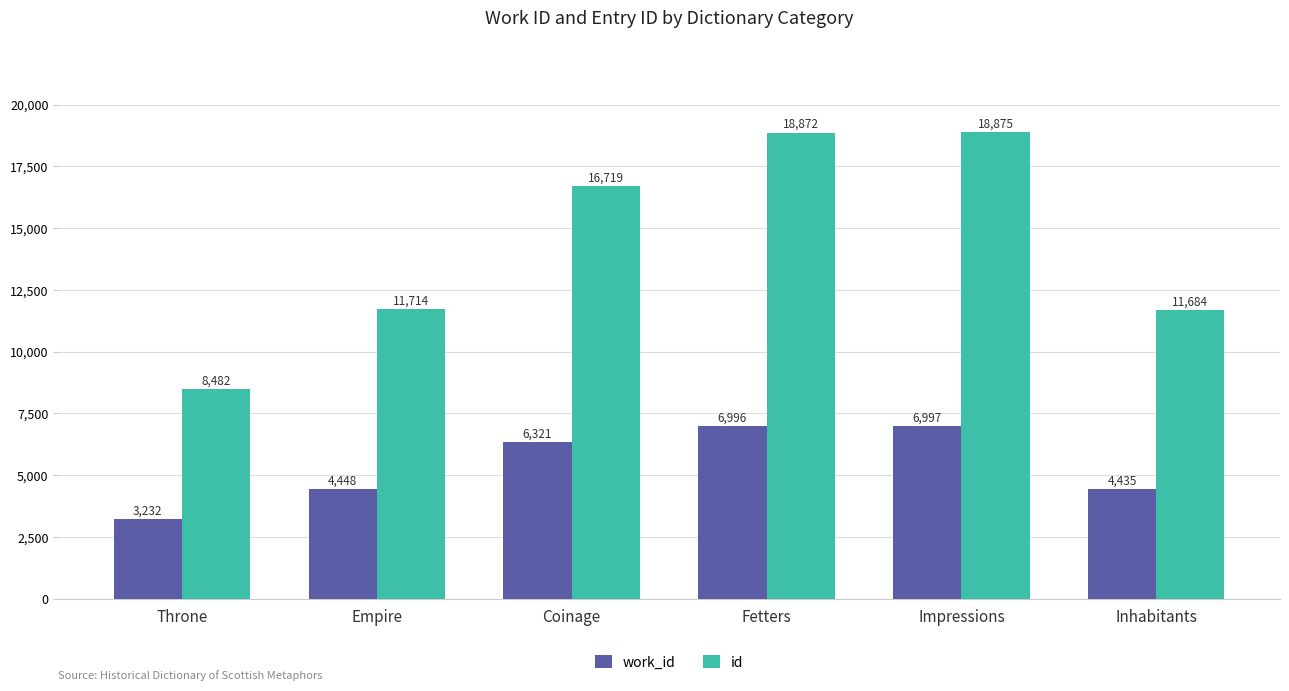

Which series has the widest spread of values?

id